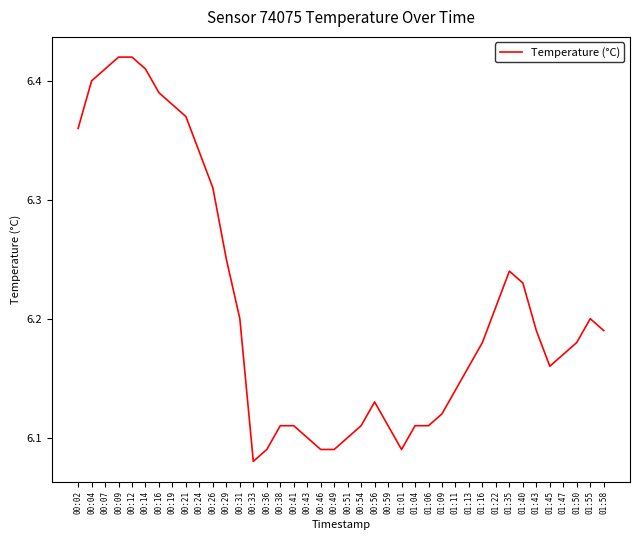

What is the difference between the values at 01:40 and 00:02?

0.1